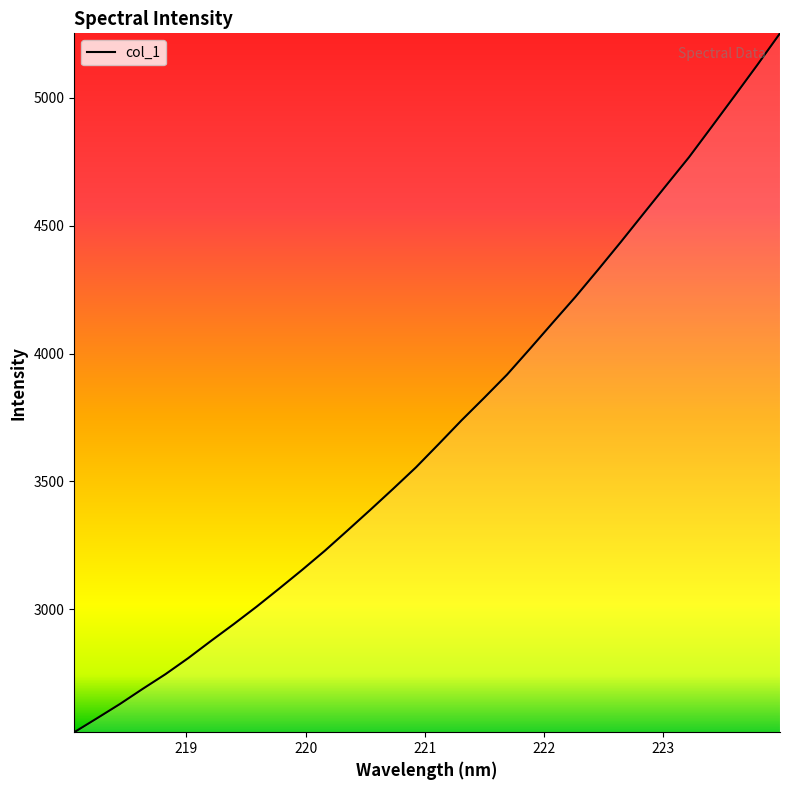

What is the smallest value displayed?

2520.6